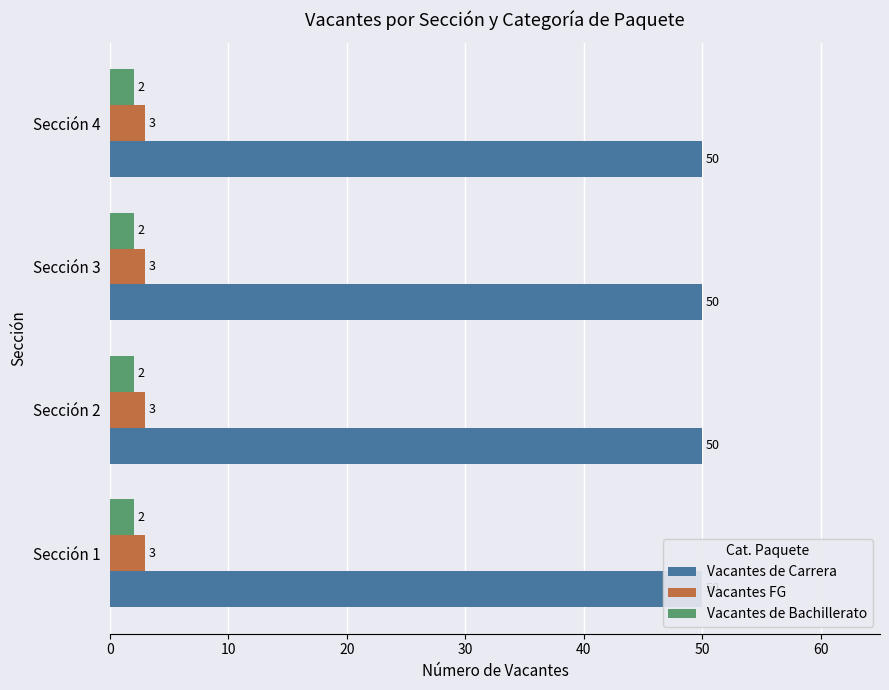

Reading left to right, transcribe all the data shown in this chart.

Vacantes de Carrera: Sección 1=50	Sección 2=50	Sección 3=50	Sección 4=50
Vacantes FG: Sección 1=3	Sección 2=3	Sección 3=3	Sección 4=3
Vacantes de Bachillerato: Sección 1=2	Sección 2=2	Sección 3=2	Sección 4=2